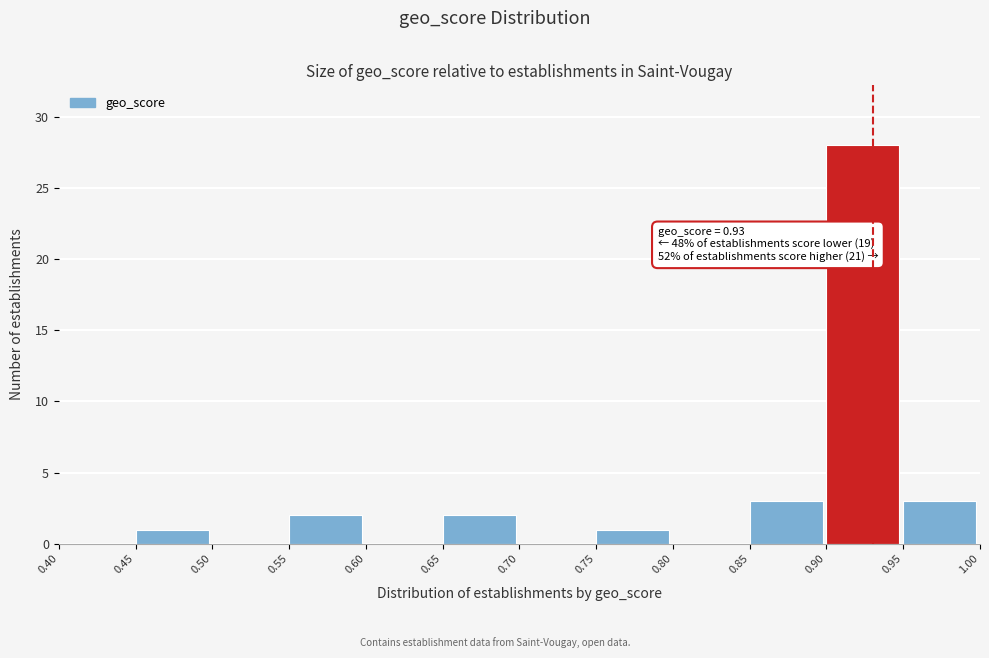

Over which range of the x-axis is the bar tallest?

0.90 to 0.95